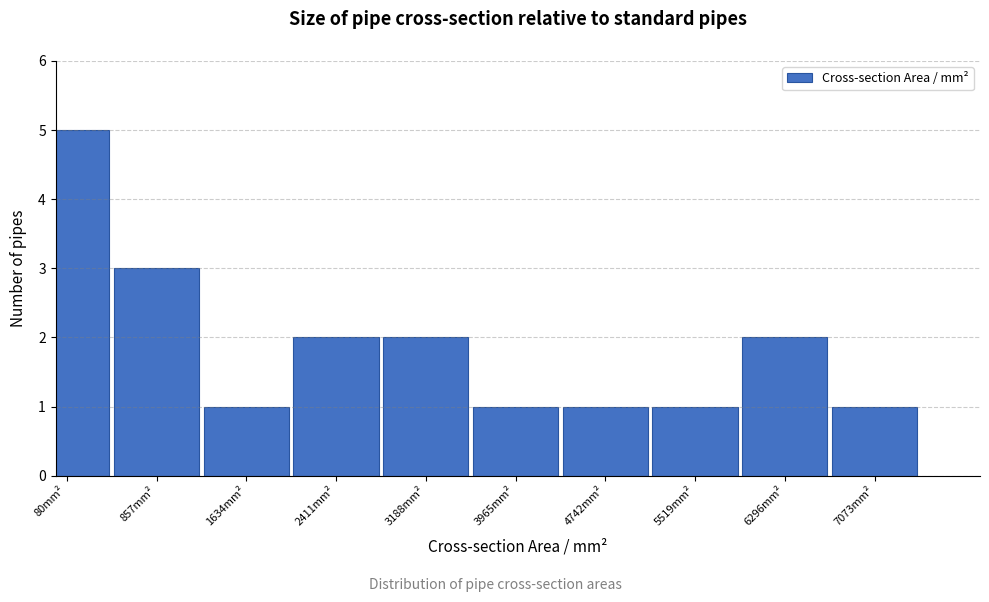

Reading right to left, what are all the values shown in this chart?

1	2	1	1	1	2	2	1	3	5